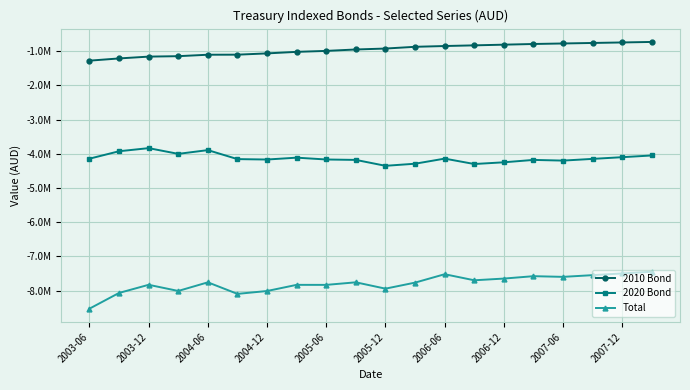

Is this an area chart (filled region under the line)?

No